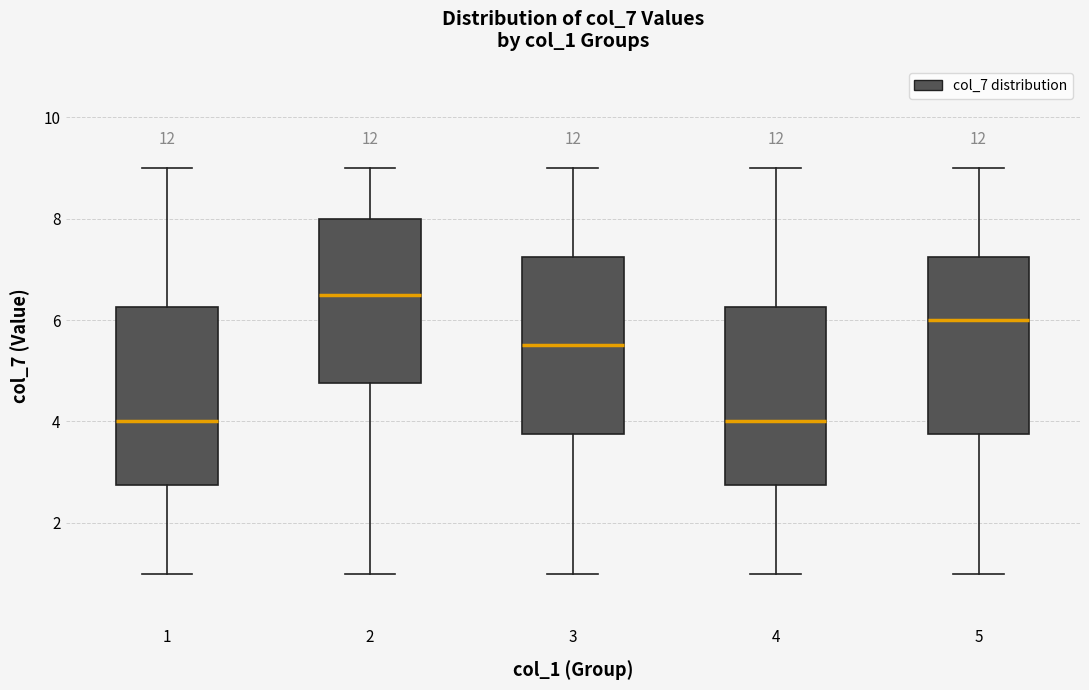

Where does the median line of the box at x = 3 sit on the y-axis? The values are not printed on the chart, so give them approximately, as read against the axis.

5.6